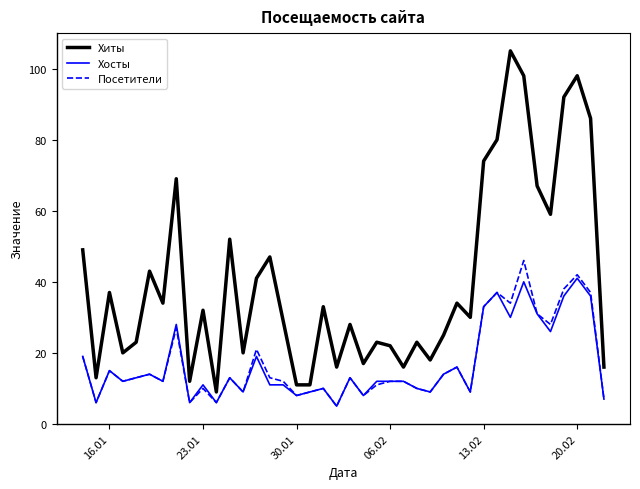

Which series has the largest range (max minus min)?

Хиты